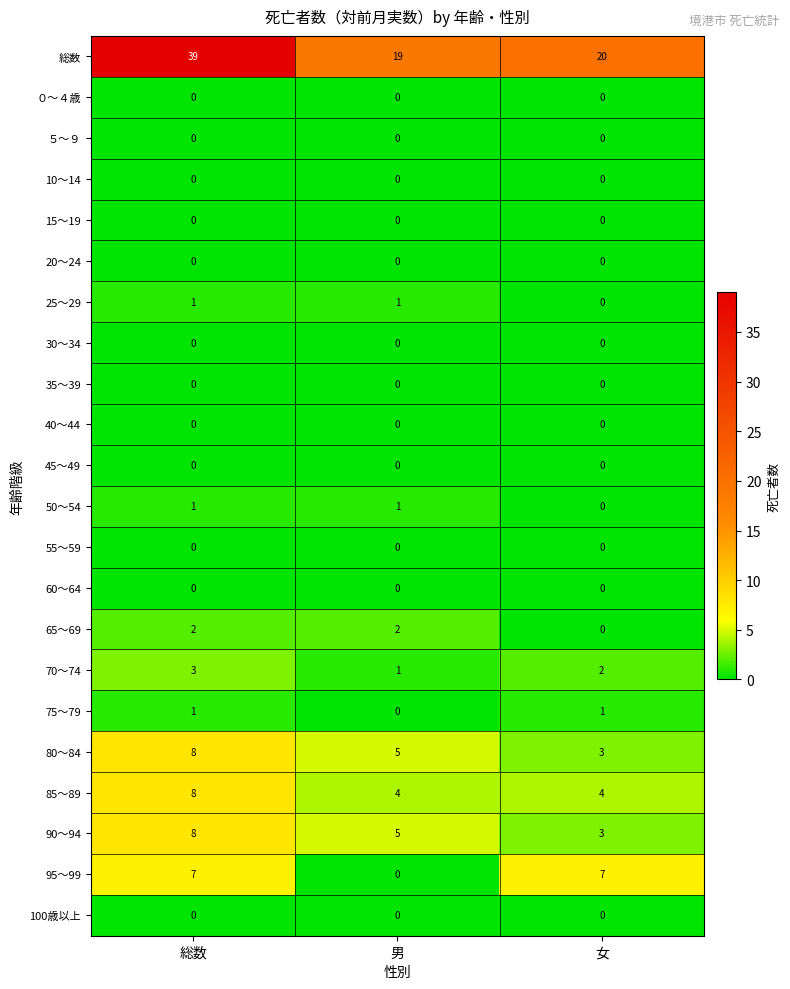

At which category is the sum across all series the highest?

総数